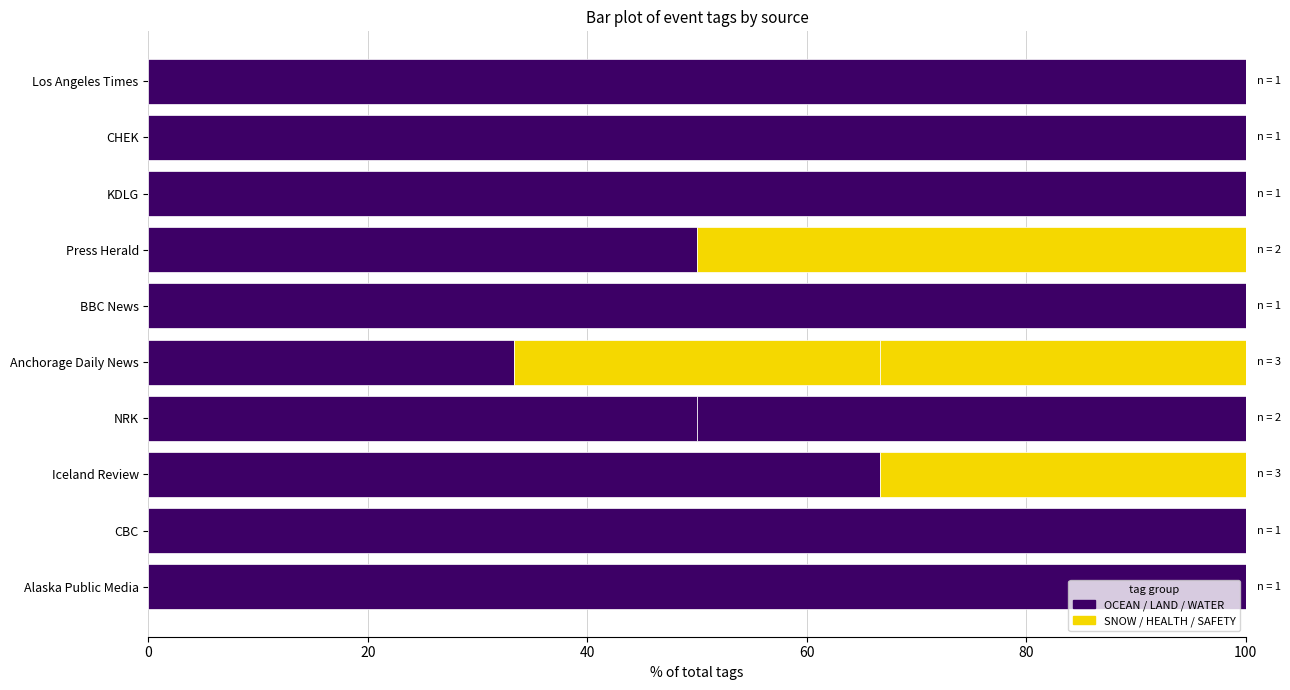

The value of OCEAN at CBC is 135.0. True or false?

False